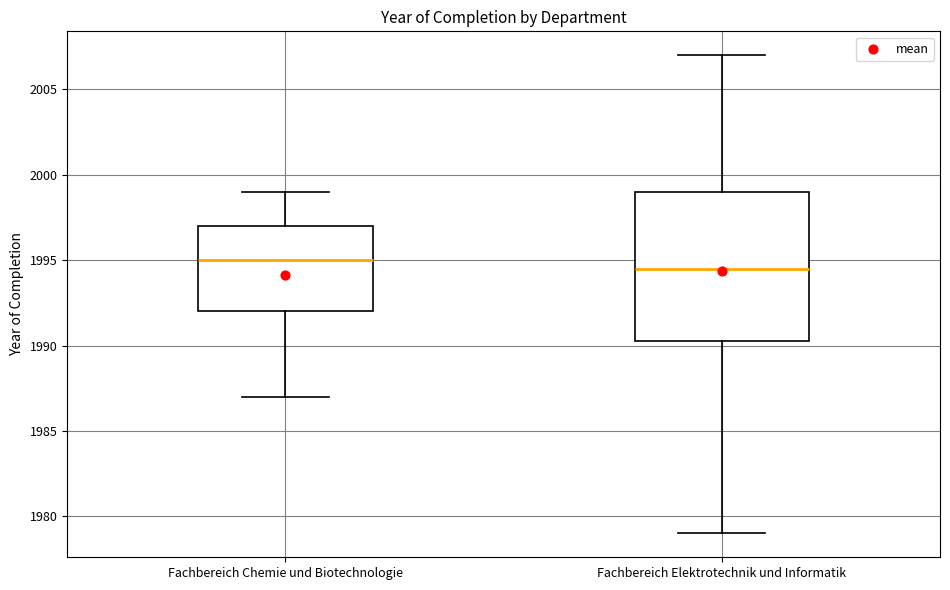

Reading left to right, read every box against the y-axis: the position of its median line, the range the box covers, and the ends of its whiskers. The values are not printed on the chart, so give them approximately, as read against the axis.

Fachbereich Chemie und Biotechnologie: median 1995.0, box 1992.0 to 1997.0, whiskers 1987.0 to 1999.0
Fachbereich Elektrotechnik und Informatik: median 1994.5, box 1990.5 to 1999.0, whiskers 1979.0 to 2007.0